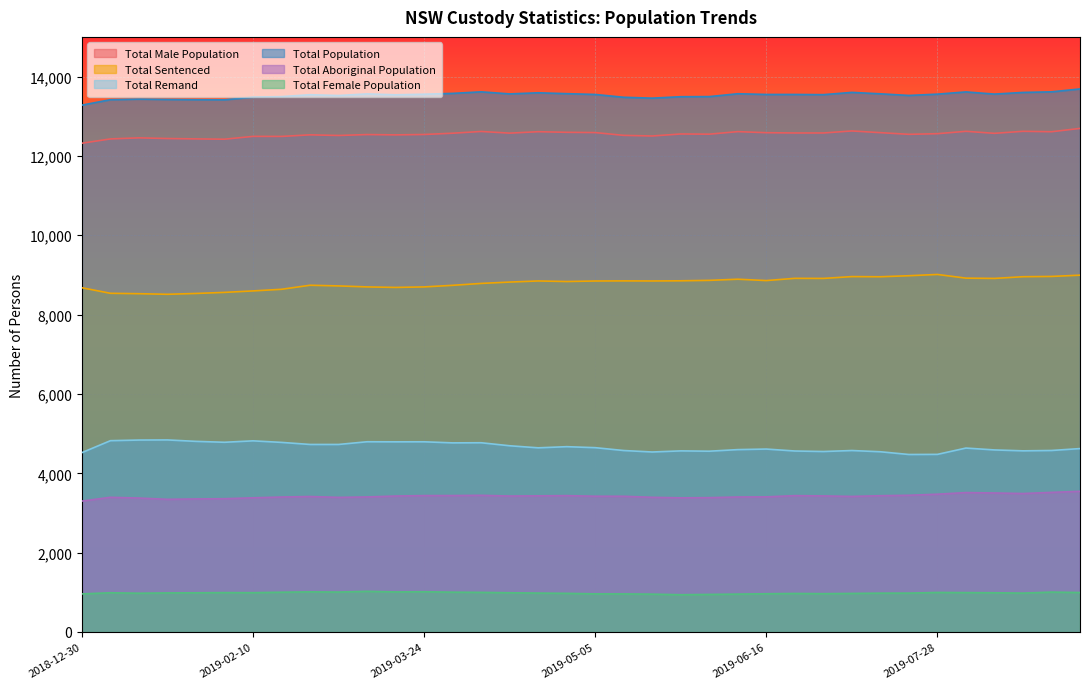

Read the Total Aboriginal Population value at 2019-01-20, to the nearest 10.

3340